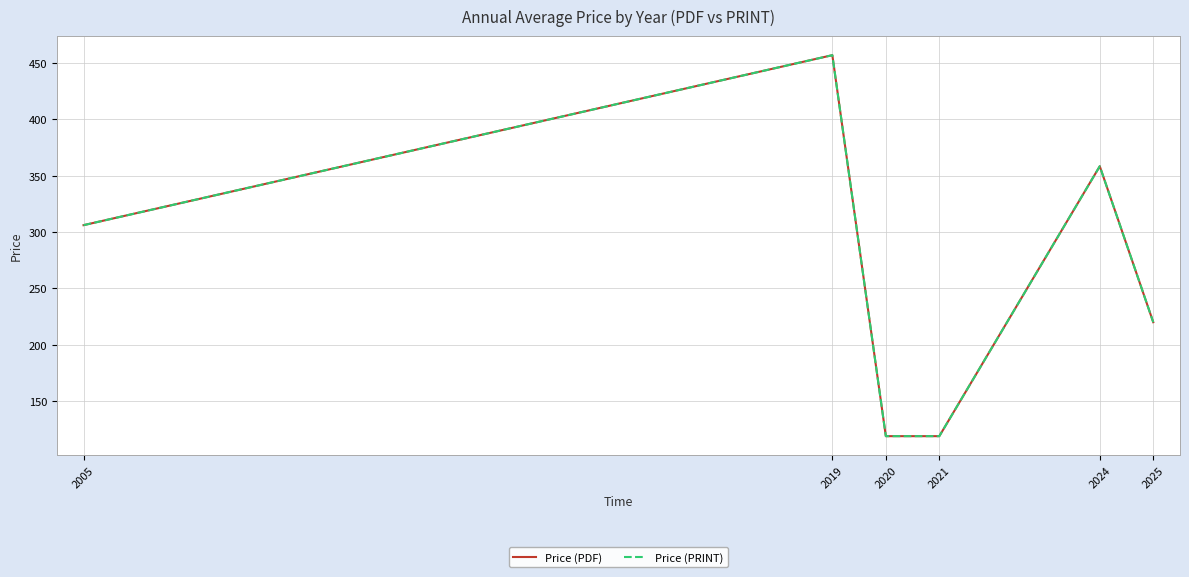

Is it true that Price (PDF) equals 184.2 at 2024?

False